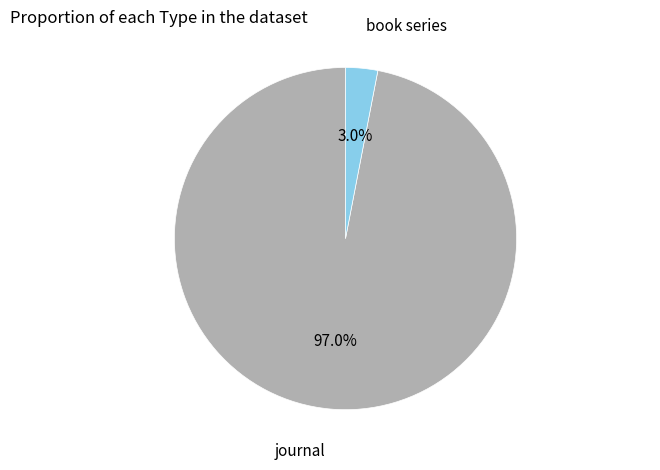

Do journal and book series together represent more than half of the pie?

Yes